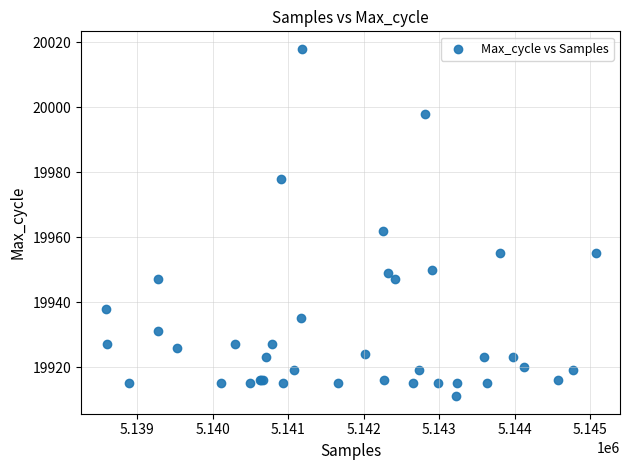

What Y value in the scatter plot is closest to 19964?

19962